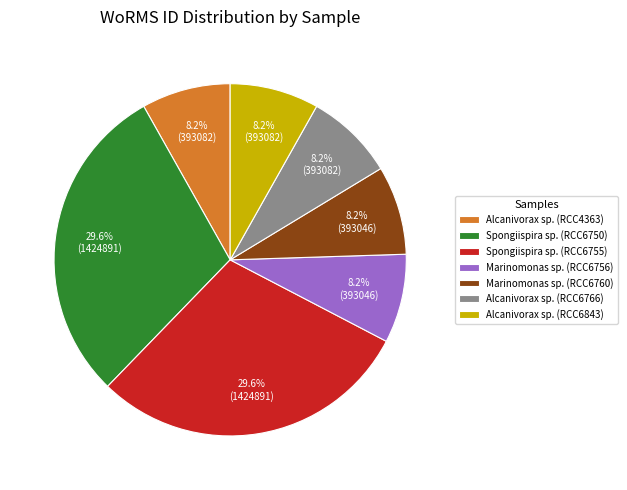

The Marinomonas sp. (RCC6756) slice represents 1% of the pie. True or false?

False